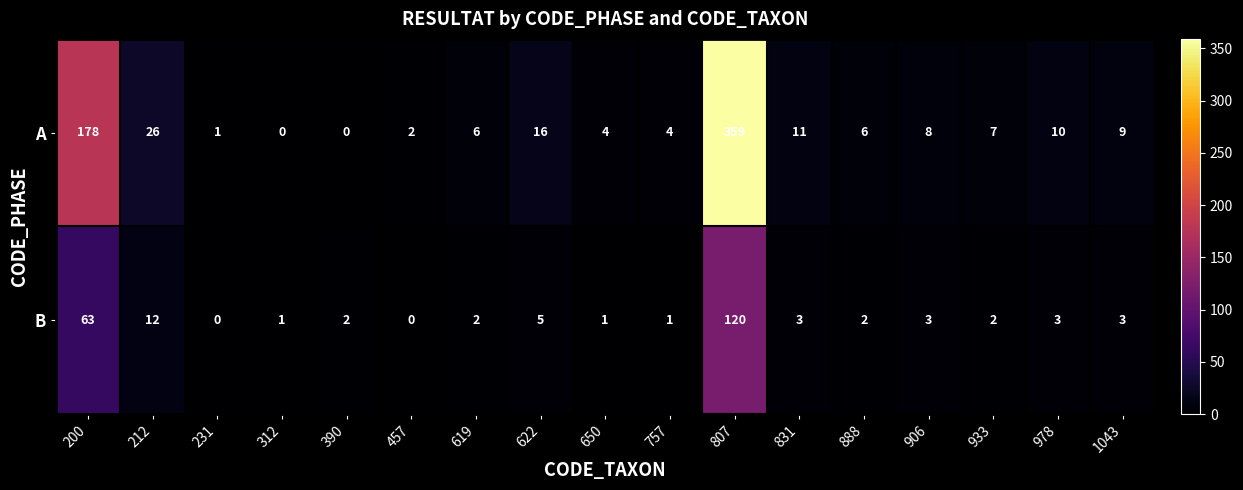

List the series in order of their peak value, lowest first.

B, A